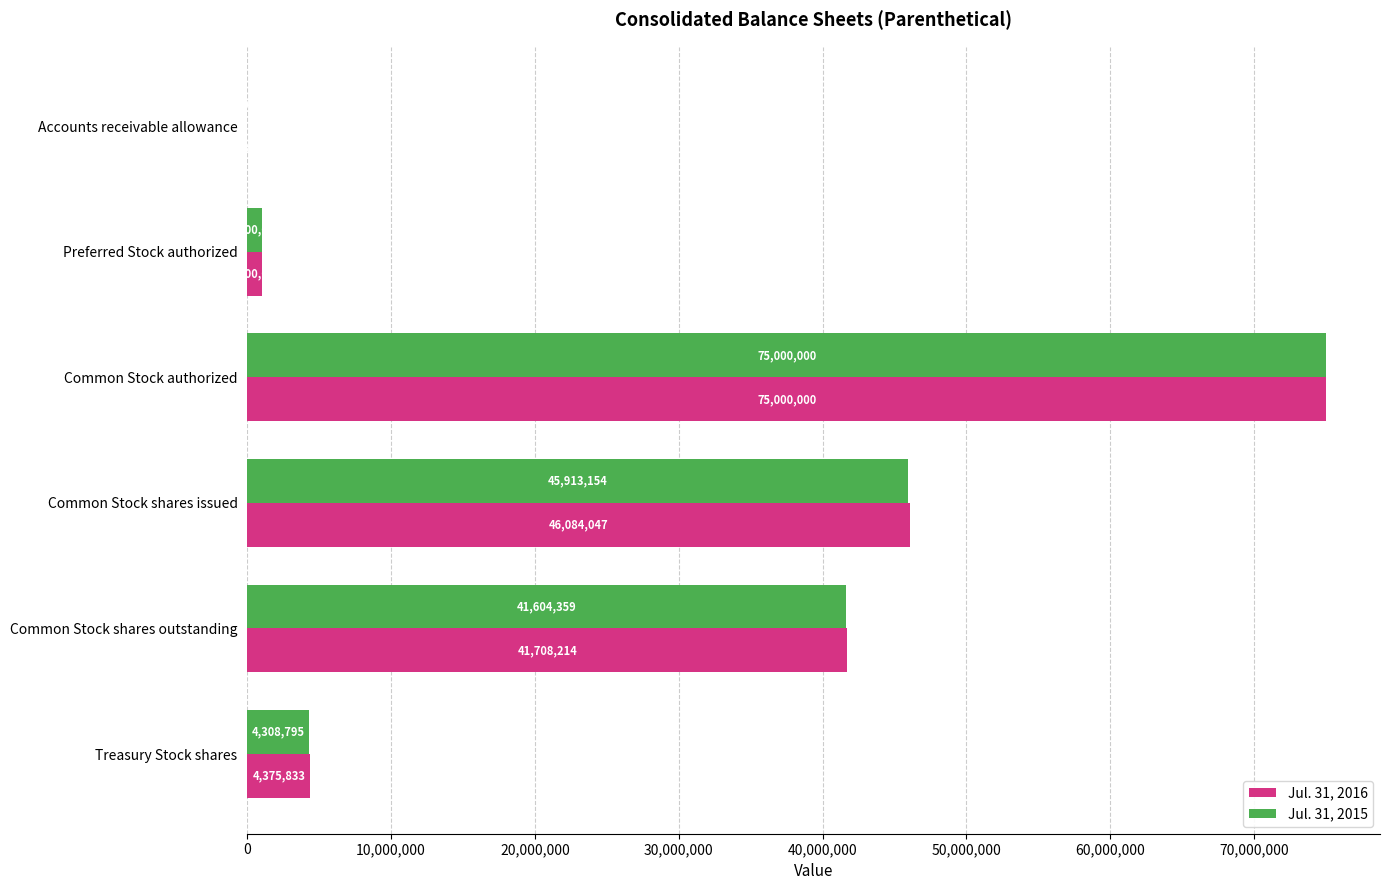

Is the value of Jul. 31, 2015 at Preferred Stock authorized greater than the value of Jul. 31, 2016 at Accounts receivable allowance?

Yes